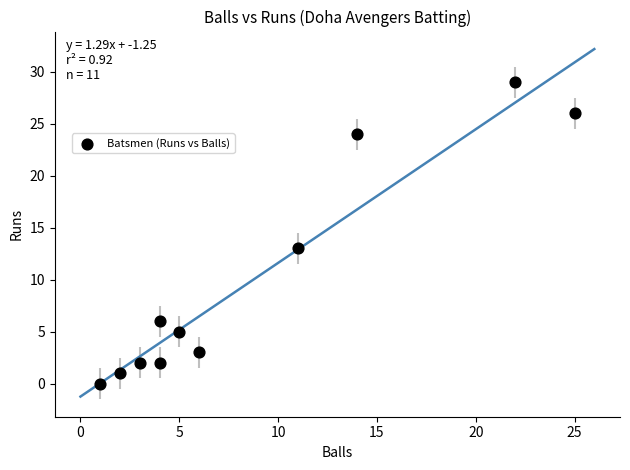

What Y value in the scatter plot is closest to 14?

13